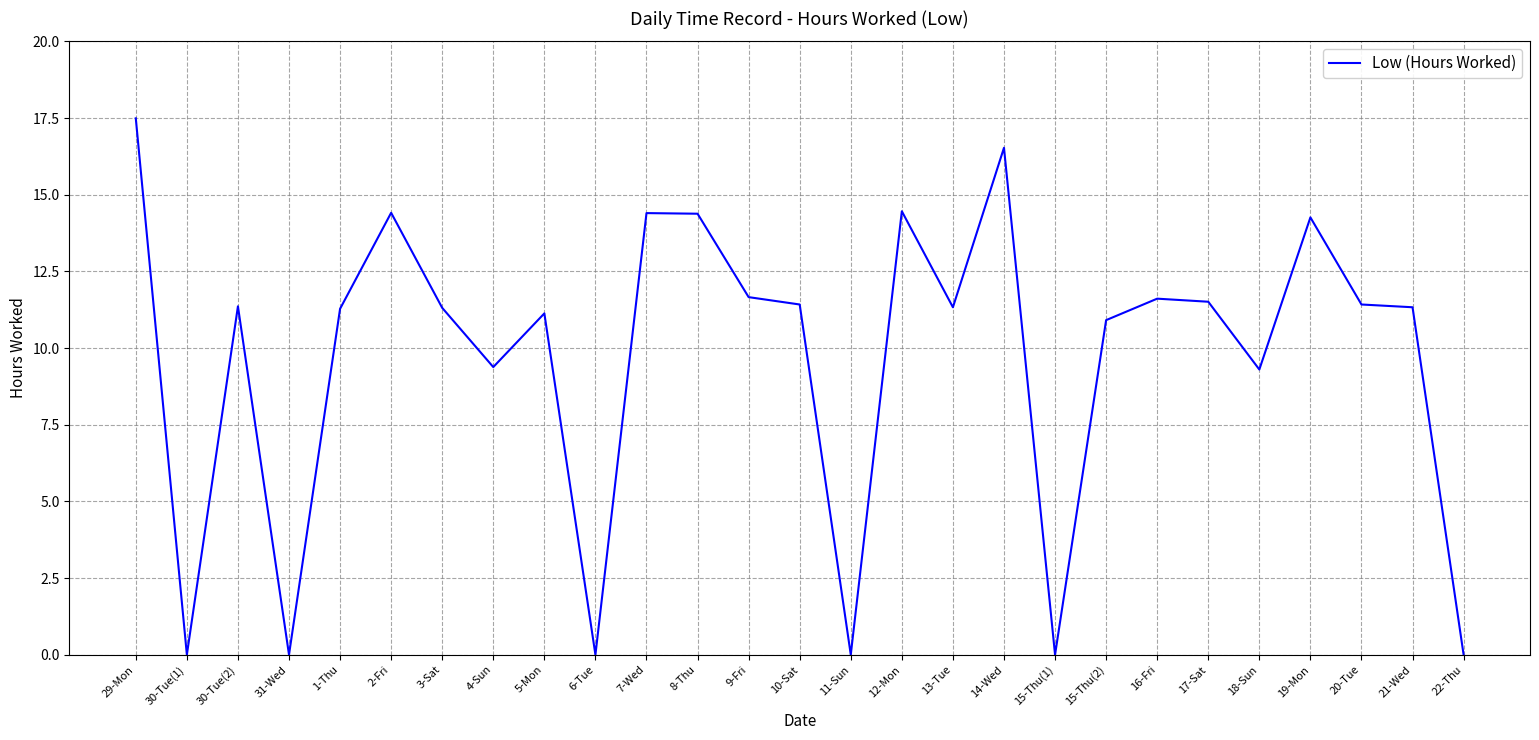

What is the average value?

9.7